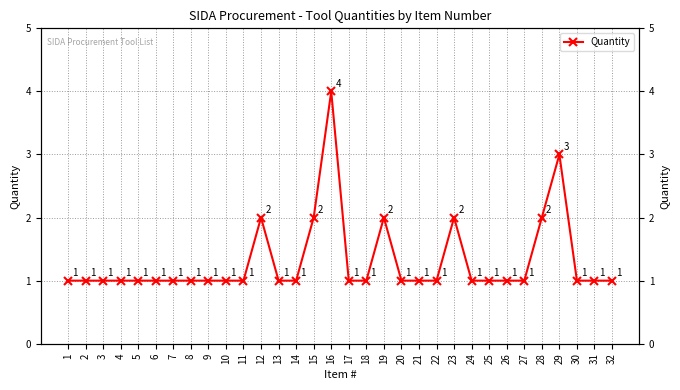

What is the sum of the values at 30 and 16?

5